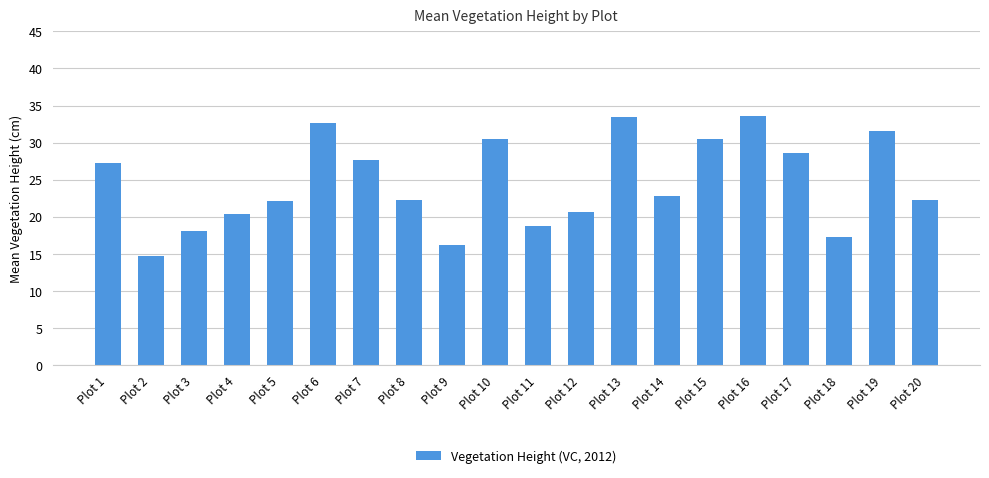

At which label does the data first exceed 22?

Plot 1